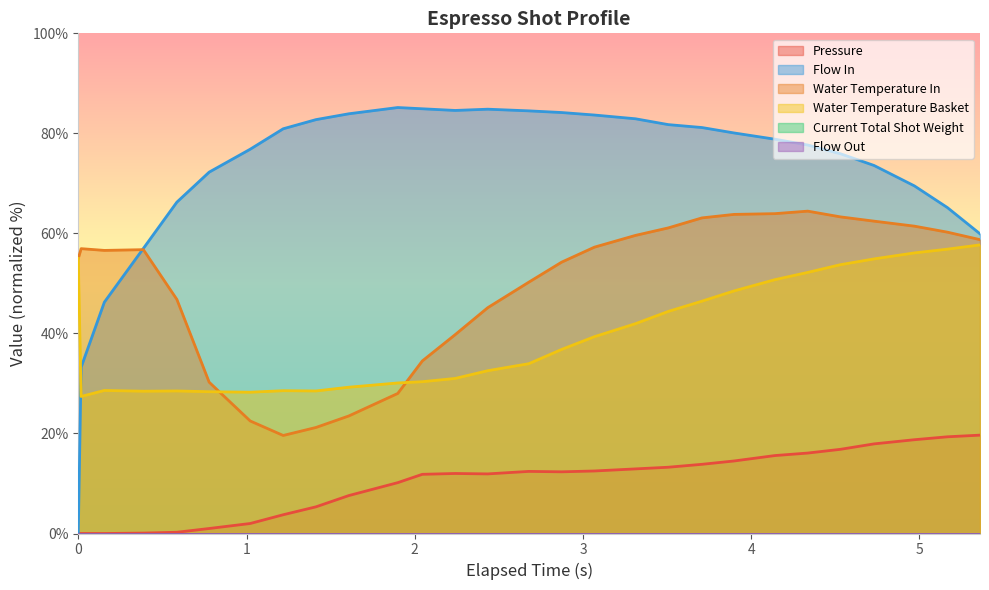

At which category does water_temperature_in reach its first local peak?

1